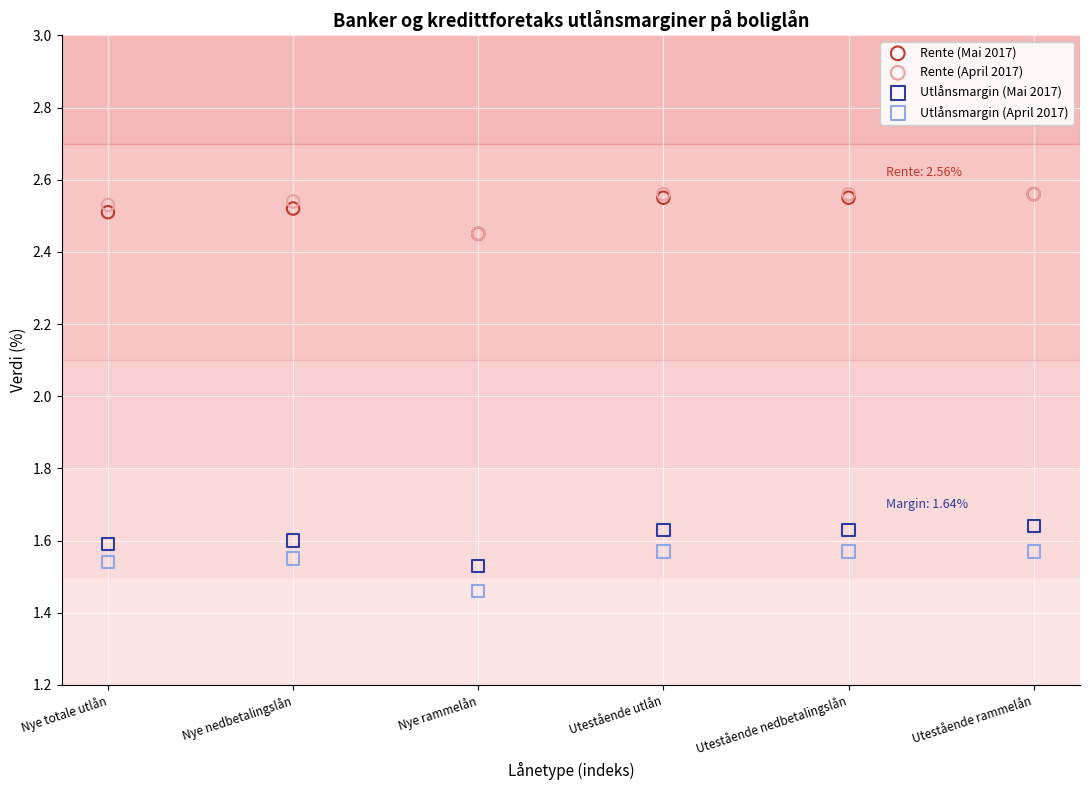

Which series reaches the minimum Y coordinate?

Utlånsmargin (April 2017)